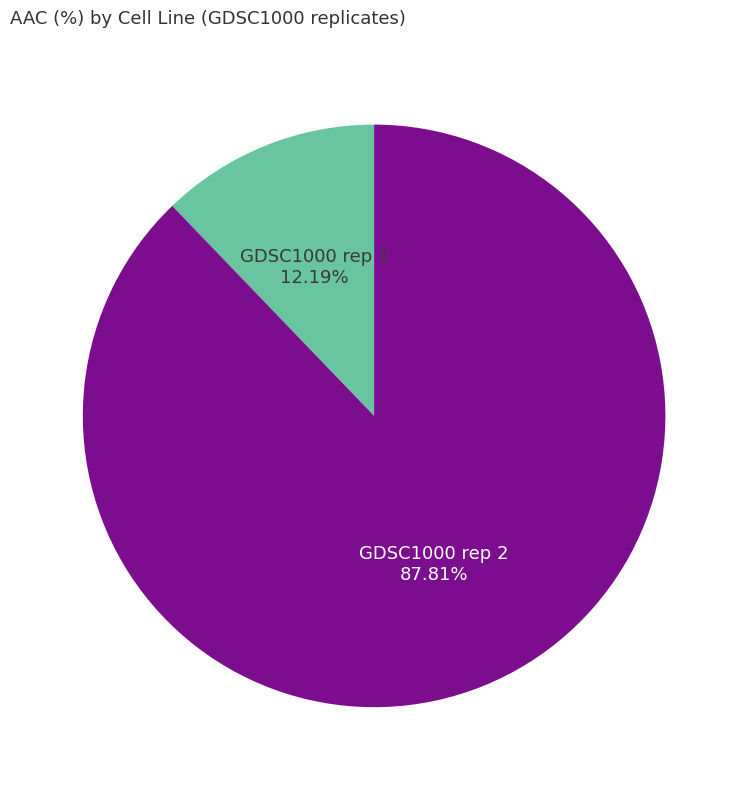

How much of the chart is everything except GDSC1000 rep 2?

12.2%